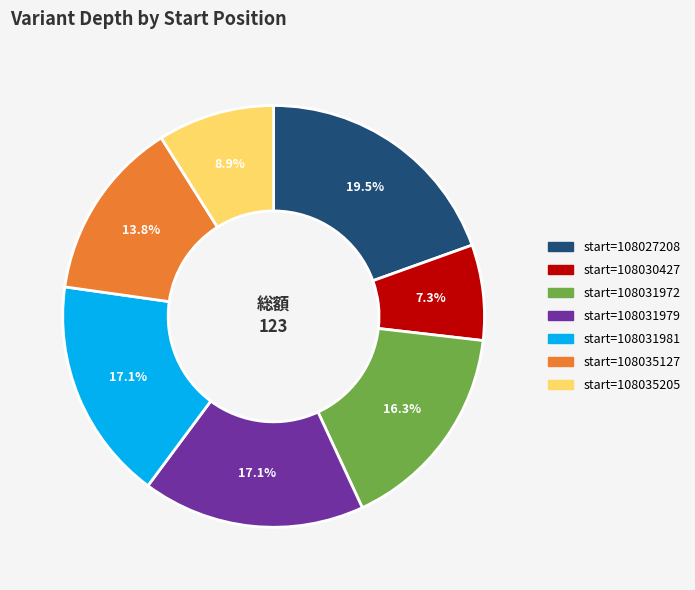

To the nearest percent, what is the difference between the largest and smallest slice percentages?

12%